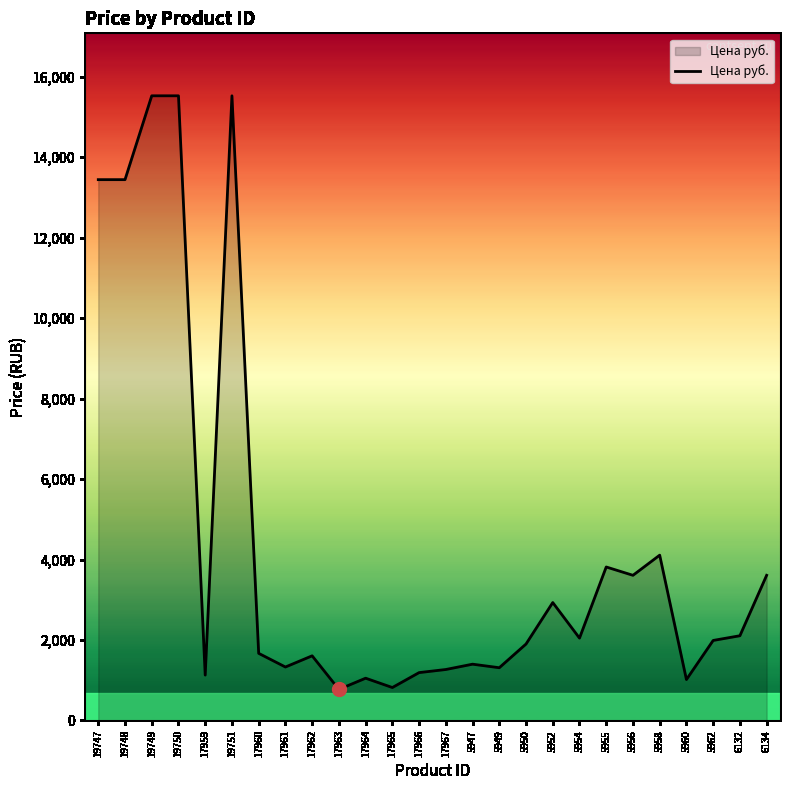

True or false: the data shows 2285.6 at 17962.

False